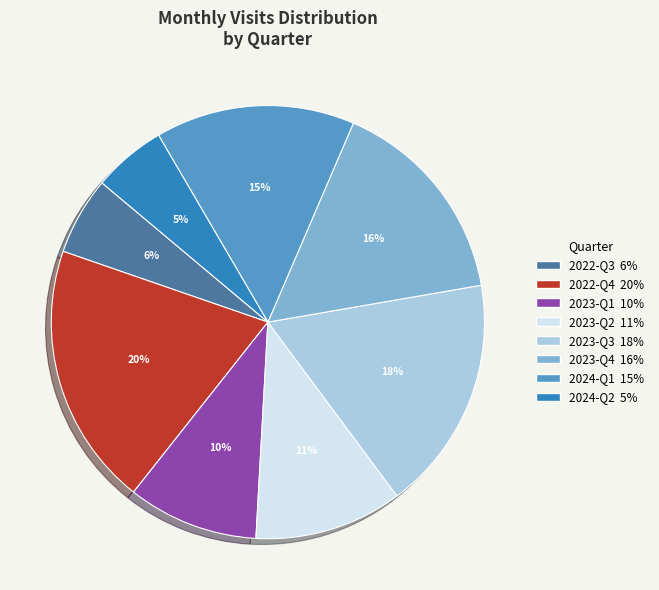

Does any single category account for the majority?

No